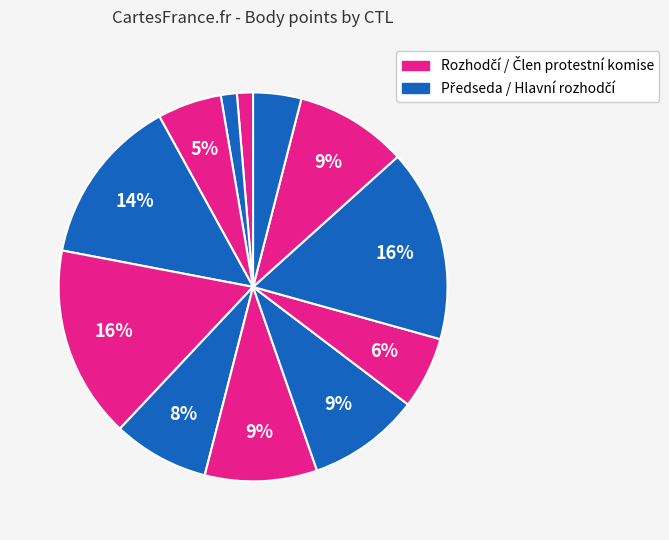

Count the number of slices in the pie.

12